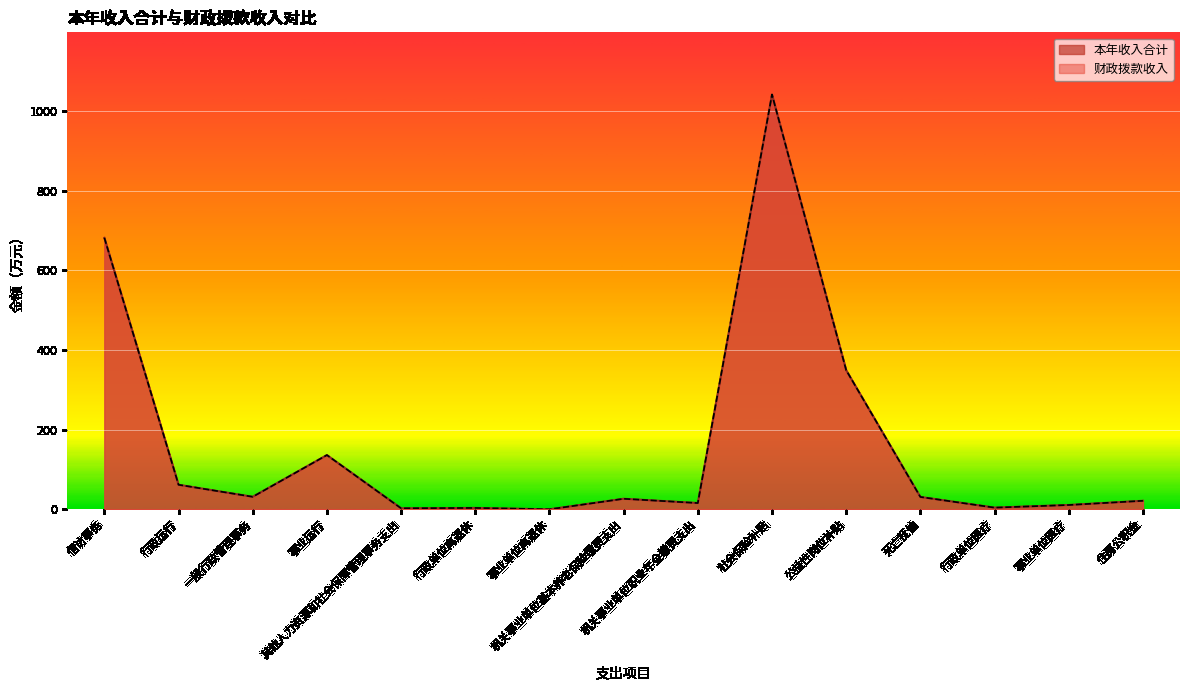

The value of 财政拨款收入 at 社会保险补贴 is 1042.0. True or false?

True